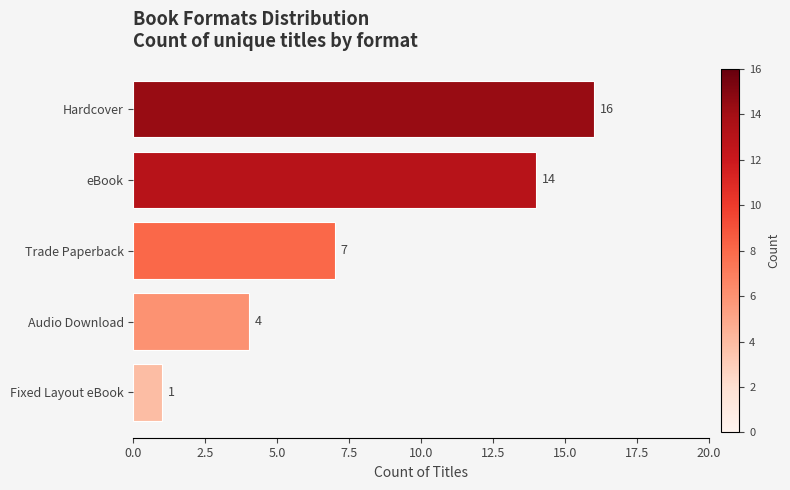

Rank the categories by value from lowest to highest.

Fixed Layout eBook, Audio Download, Trade Paperback, eBook, Hardcover